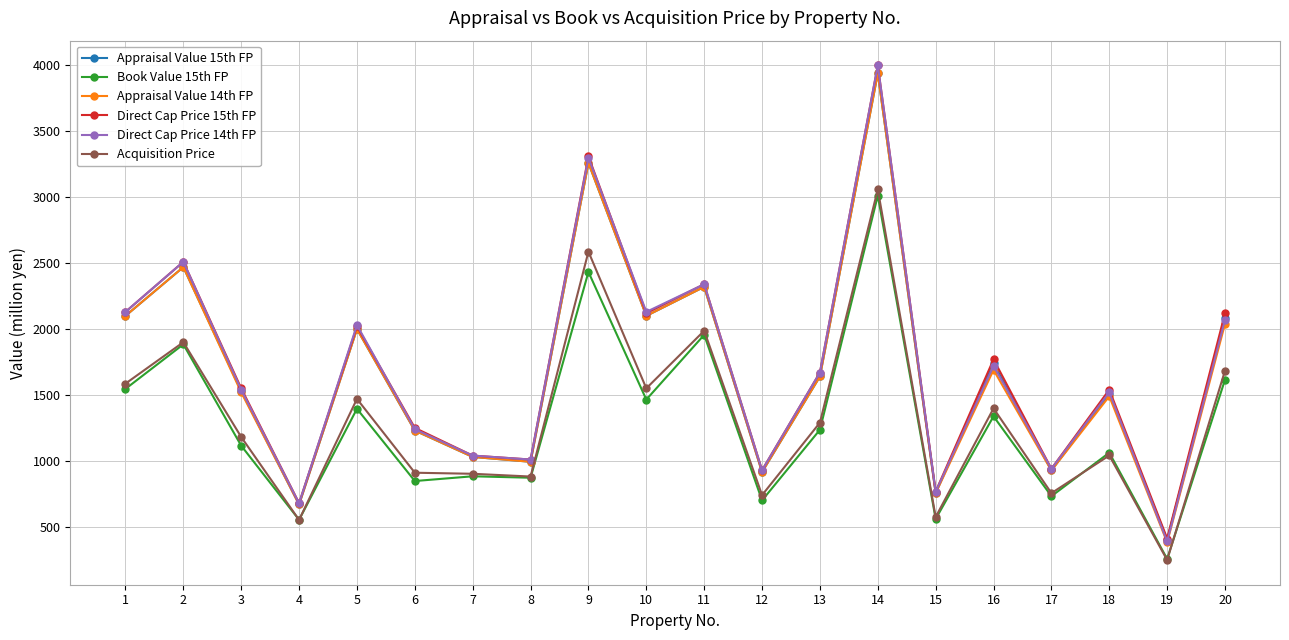

Is it true that Acquisition Price equals 1685 at 20?

True